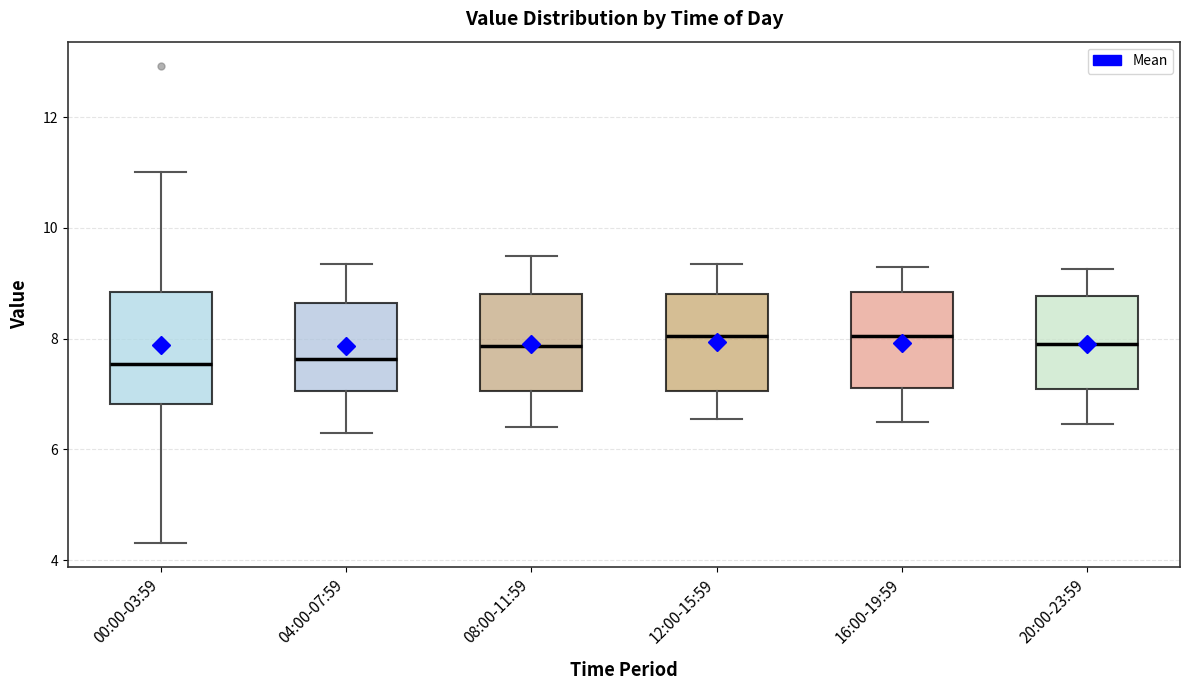

Reading left to right, transcribe this box plot: for each box, give where its median line is, the range the box spans, and where its two whiskers end, as read against the y-axis. The values are not printed on the chart, so give them approximately, as read against the axis.

00:00-03:59: median 7.6, box 6.8 to 8.8, whiskers 4.4 to 11.0
04:00-07:59: median 7.6, box 7.0 to 8.6, whiskers 6.4 to 9.4
08:00-11:59: median 7.8, box 7.0 to 8.8, whiskers 6.4 to 9.6
12:00-15:59: median 8.0, box 7.0 to 8.8, whiskers 6.6 to 9.4
16:00-19:59: median 8.0, box 7.2 to 8.8, whiskers 6.6 to 9.4
20:00-23:59: median 8.0, box 7.0 to 8.8, whiskers 6.4 to 9.2